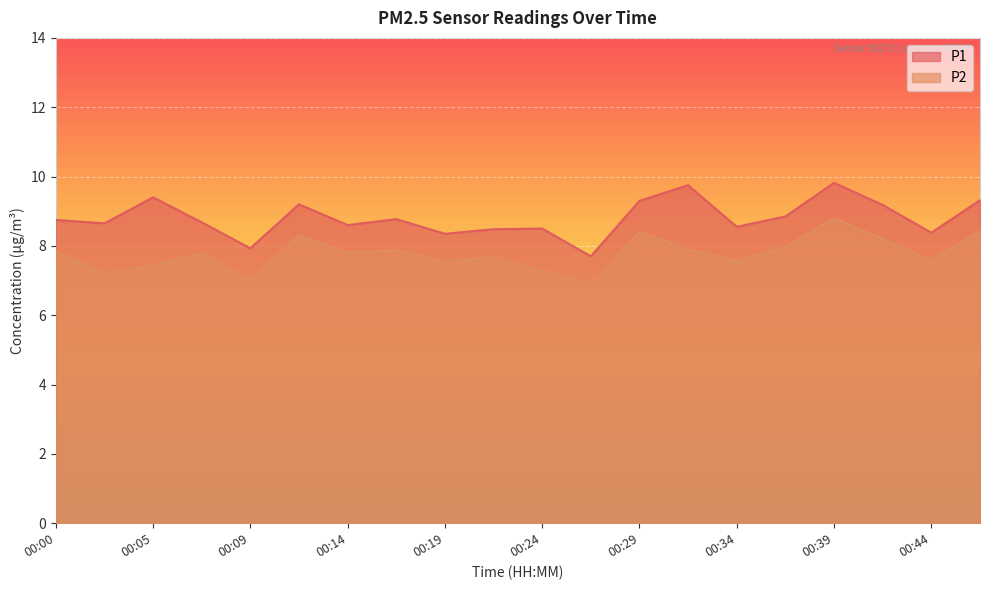

How many lines are shown in the chart?

2